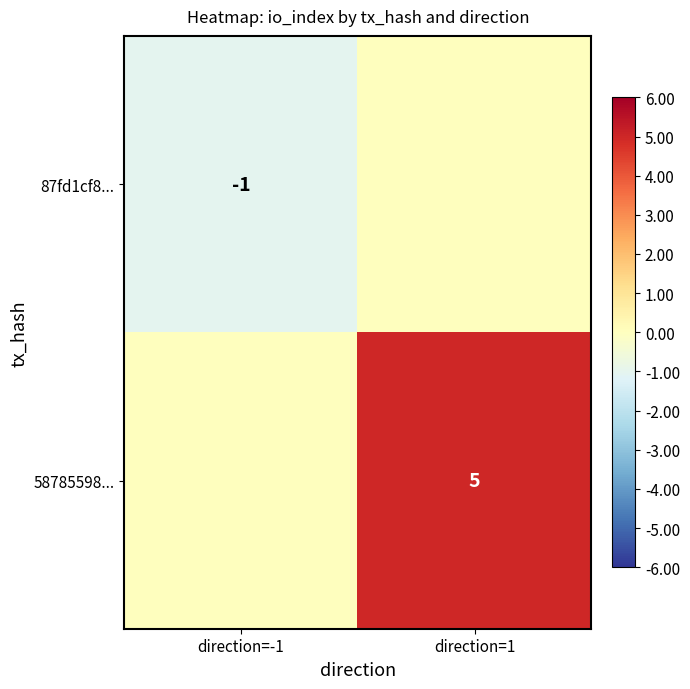

Which category has the highest value across all series?

direction=1